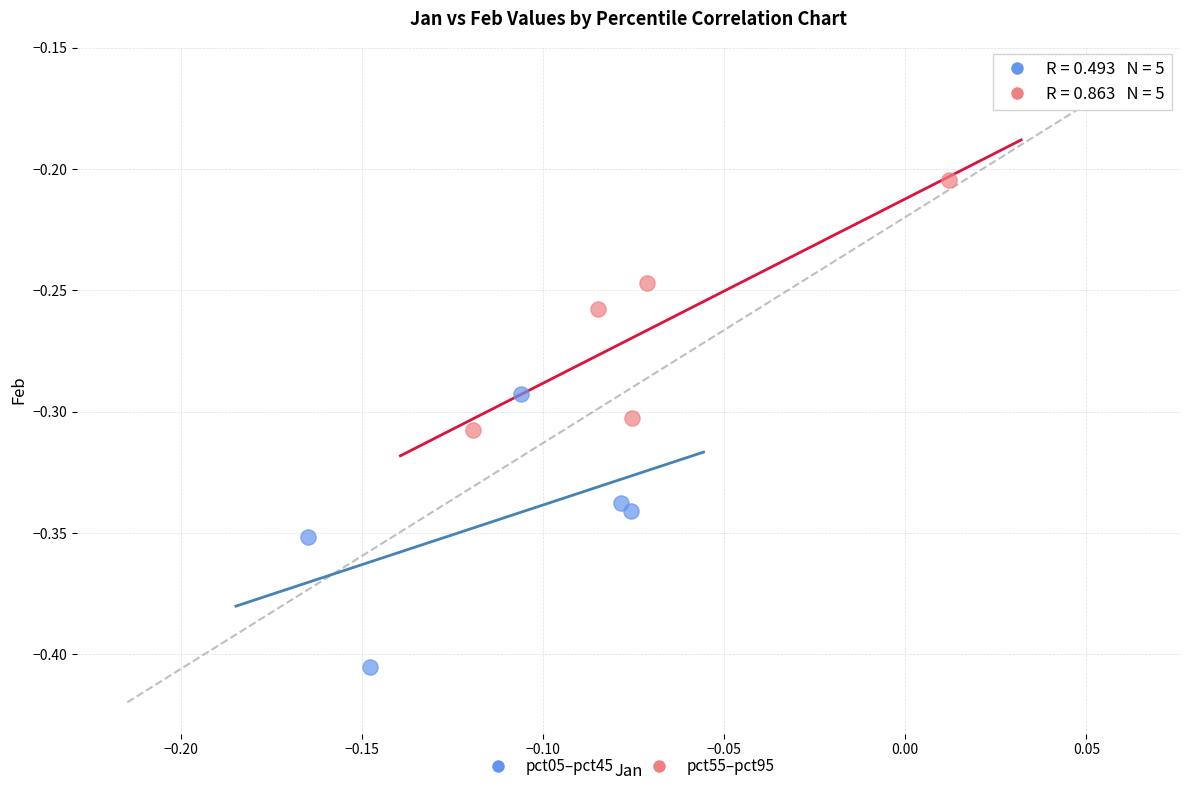

Which series has the widest spread of Y values?

pct05–pct45